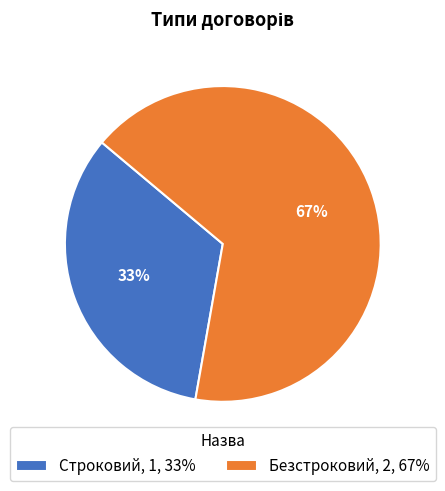

Which has a higher value, Безстроковий, 2, 67% or Строковий, 1, 33%?

Безстроковий, 2, 67%